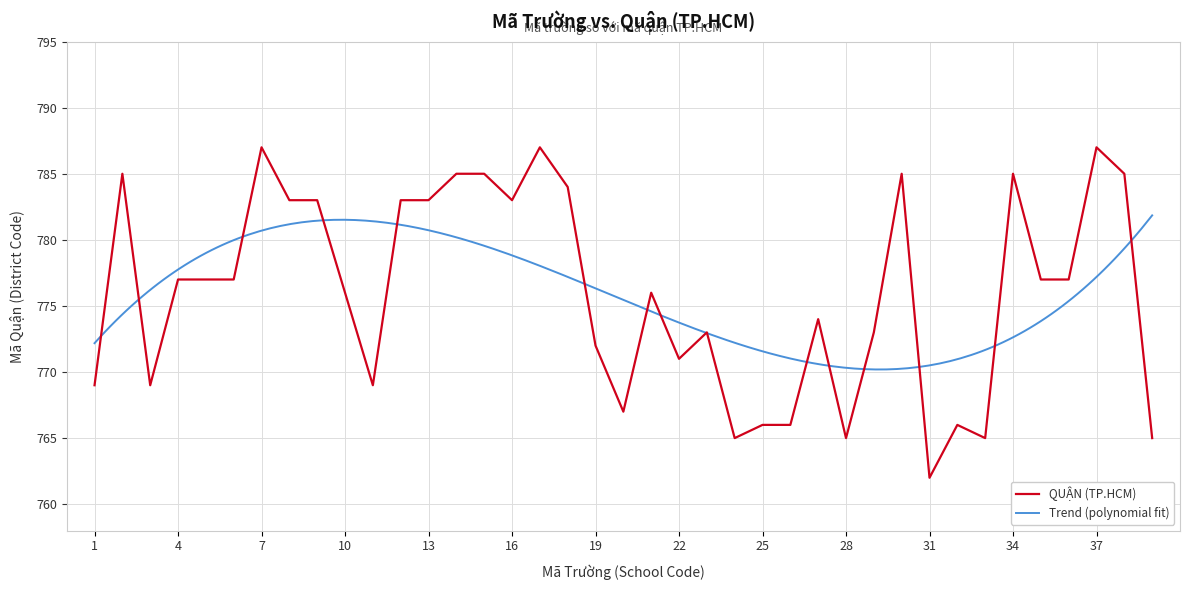

Which has a higher value, 12 or 25?

12